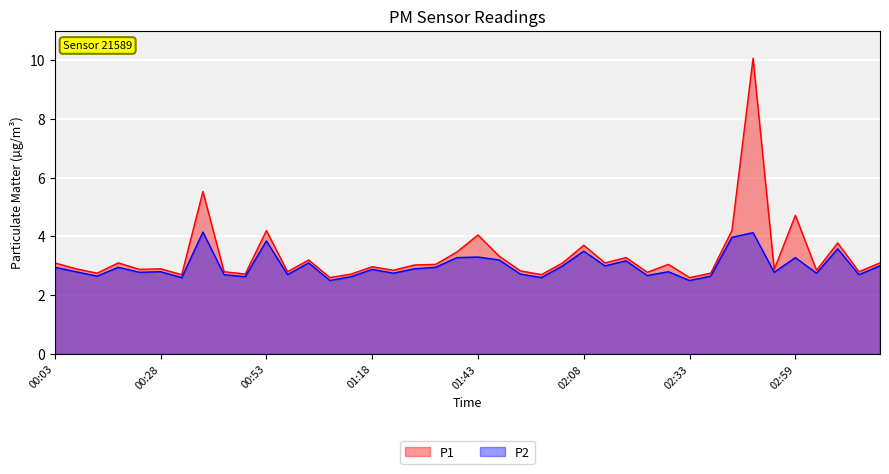

Reading left to right, transcribe all the data shown in this chart.

P1: 3.1	2.9	2.8	3.1	2.9	2.9	2.7	5.5	2.8	2.7	4.2	2.8	3.2	2.6	2.7	3.0	2.9	3.0	3.0	3.5	4.0	3.3	2.8	2.7	3.1	3.7	3.1	3.3	2.8	3.0	2.6	2.8	4.2	10.1	2.9	4.7	2.9	3.8	2.8	3.1
P2: 3.0	2.8	2.6	3.0	2.8	2.8	2.6	4.2	2.7	2.6	3.9	2.7	3.1	2.5	2.6	2.9	2.8	2.9	3.0	3.3	3.3	3.2	2.7	2.6	3.0	3.5	3.0	3.2	2.7	2.8	2.5	2.6	4.0	4.1	2.8	3.3	2.8	3.6	2.7	3.0